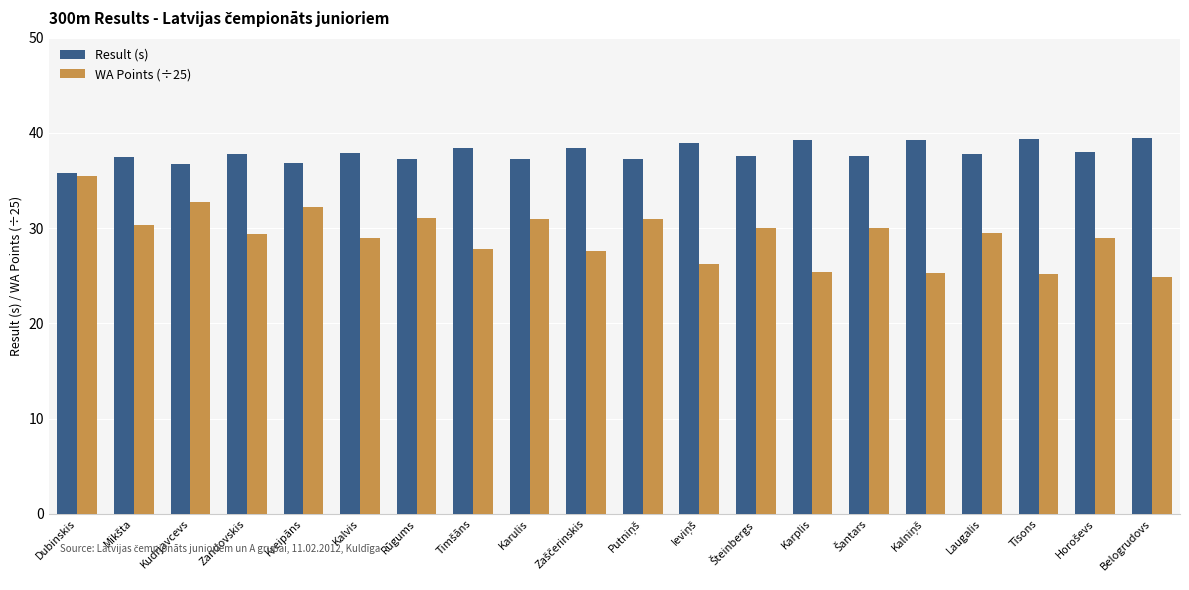

At which category is the sum across all series the highest?

Dubinskis